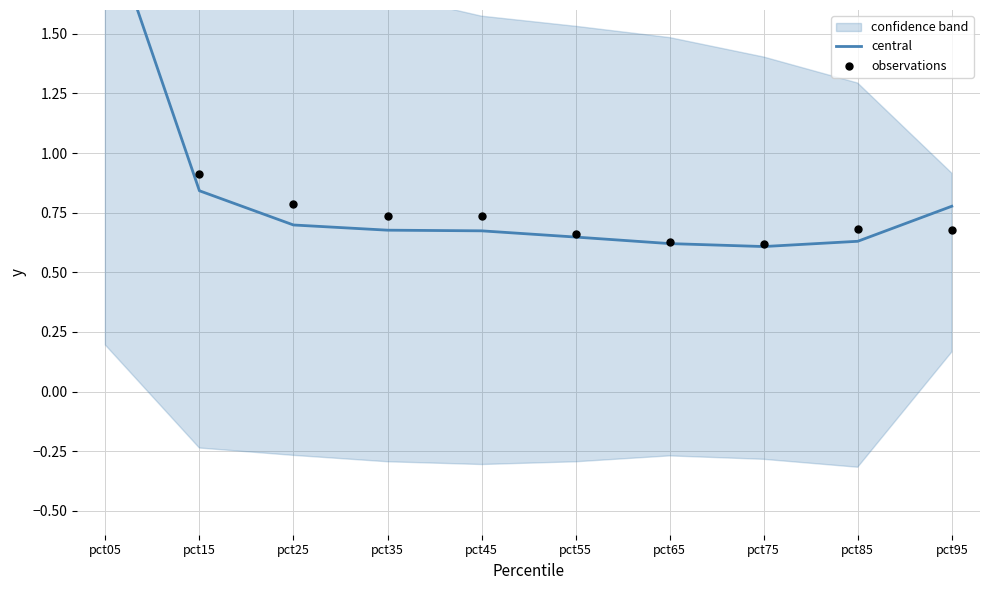

At how many categories does at least one series exceed 0?

10